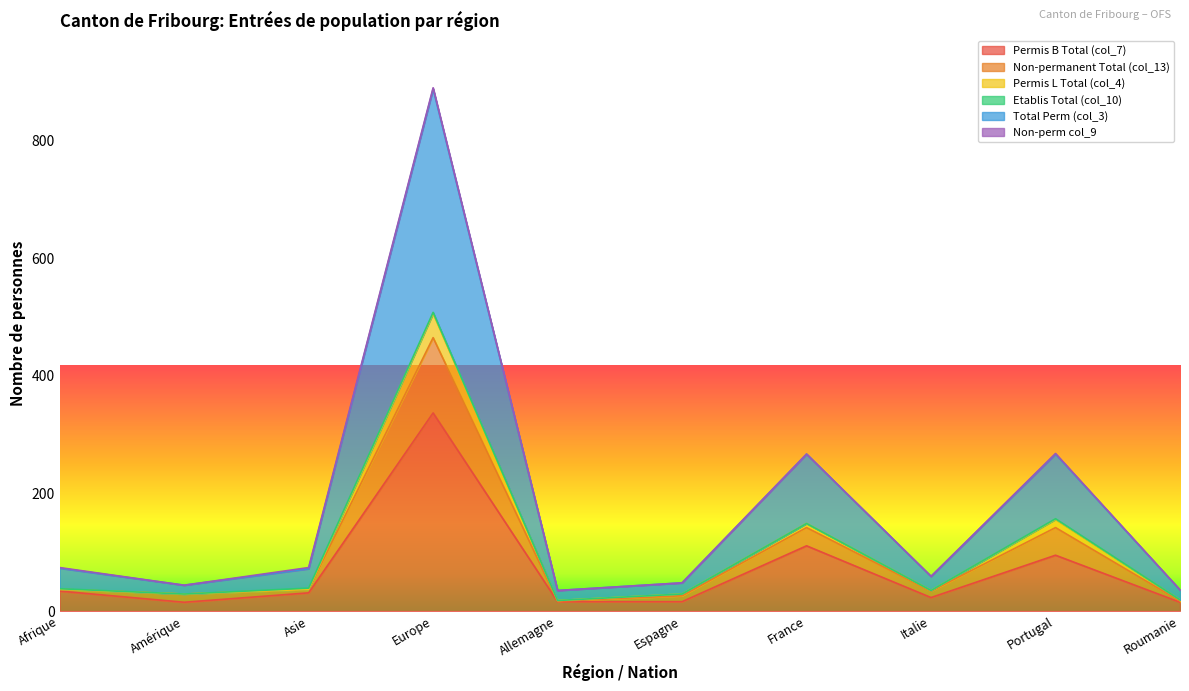

Count the number of categories in the chart.

10